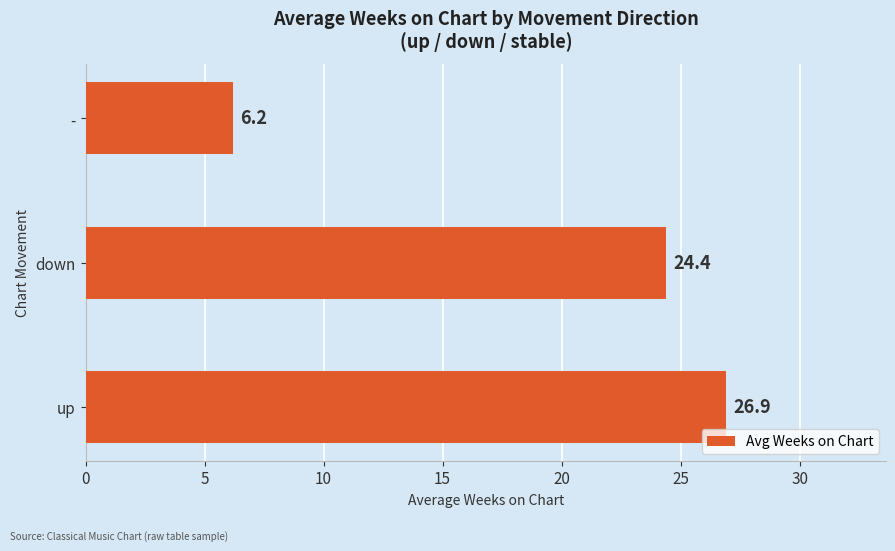

How many values are below 24?

1